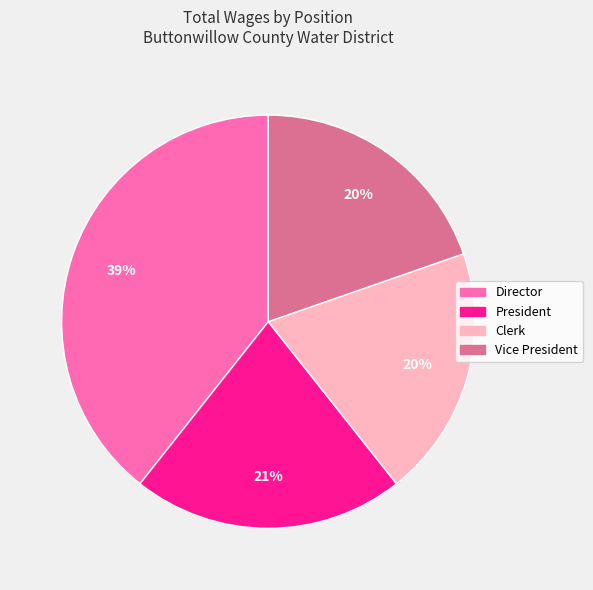

Does President represent more than half of the total?

No